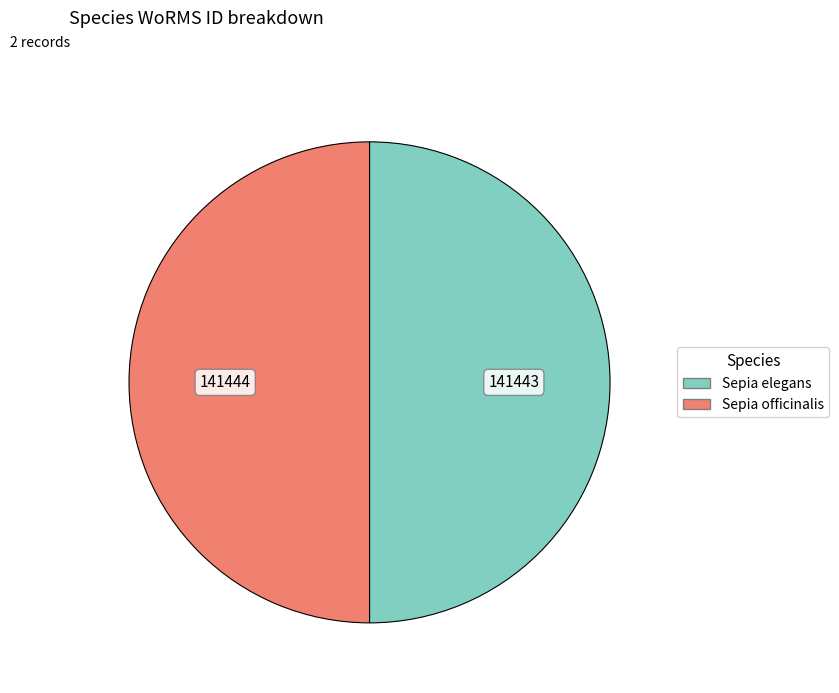

Is the sum of Sepia elegans and Sepia officinalis greater than half?

Yes